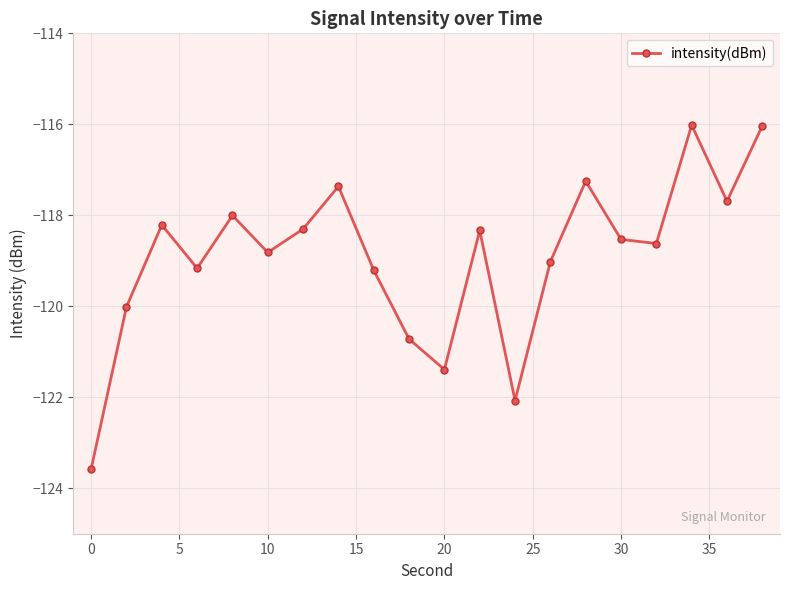

True or false: there are more than 0 points higher than both neighbors.

True